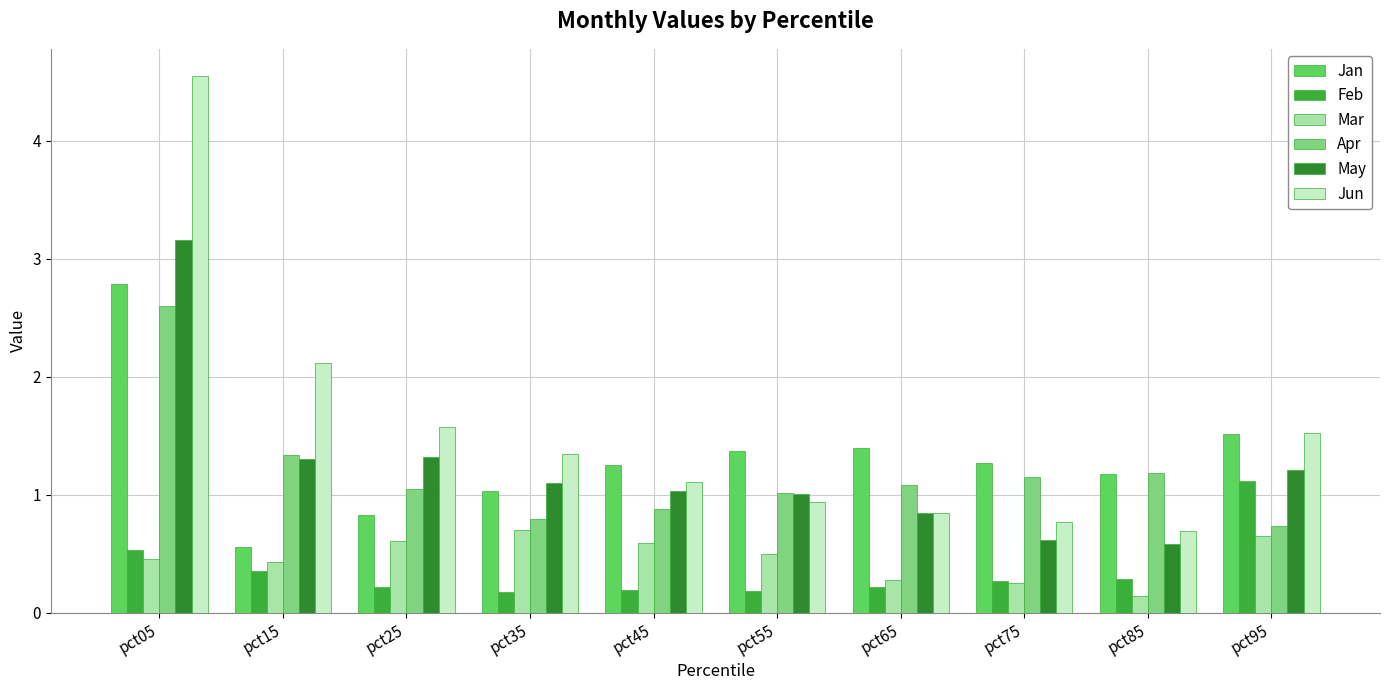

At which category is the sum across all series the highest?

pct05